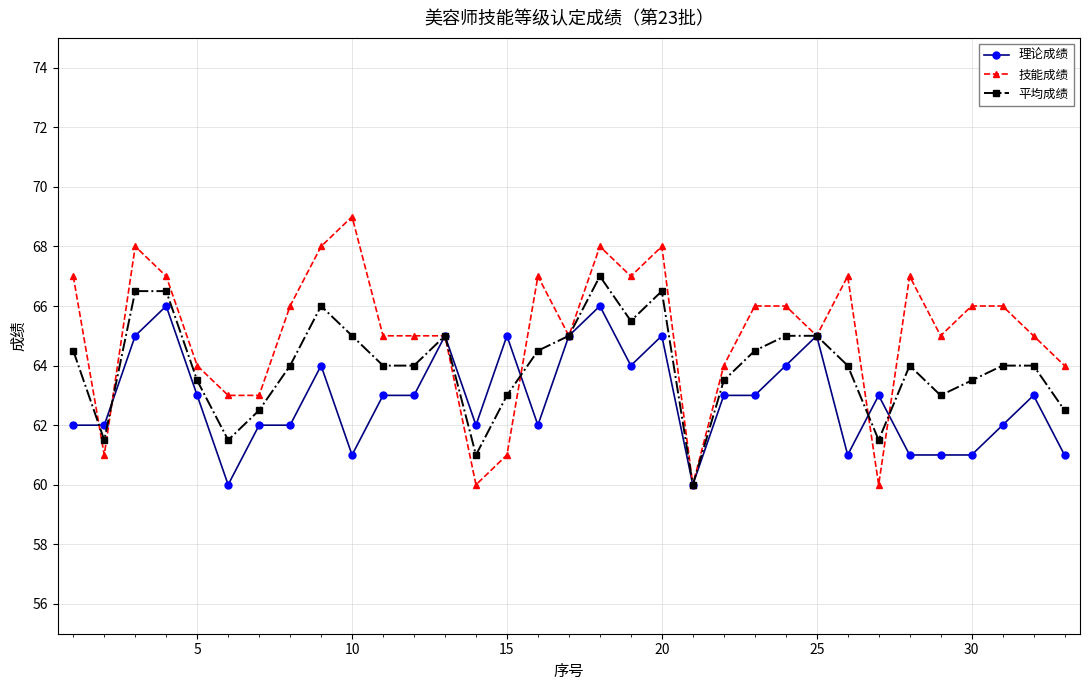

What is the value of the 理论成绩 point at the 27th from the left?

63.0